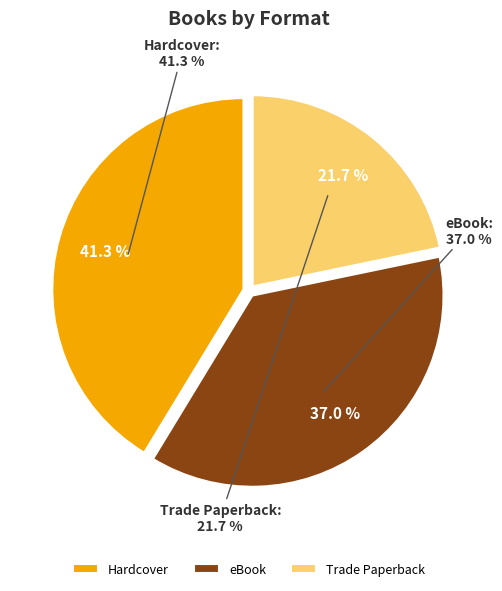

What percentage is NOT represented by Hardcover?

58.7%